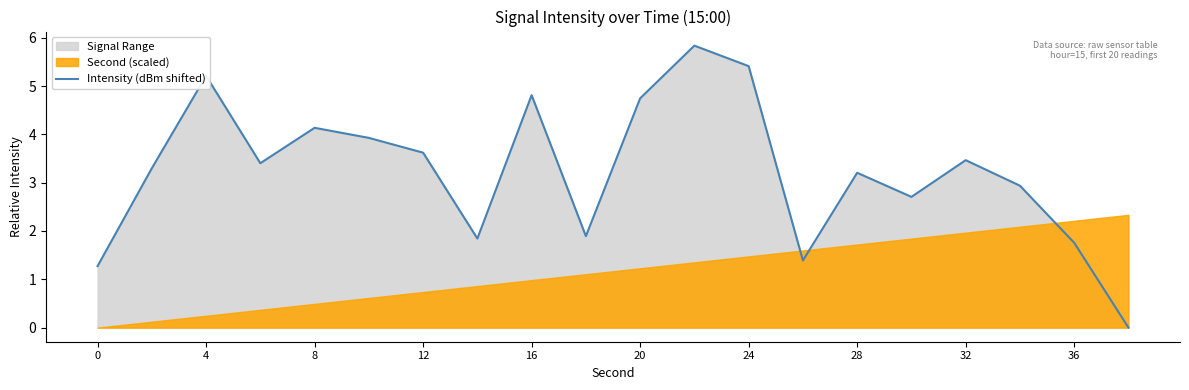

The Intensity (dBm shifted) series shows 8.7 at 4. True or false?

False